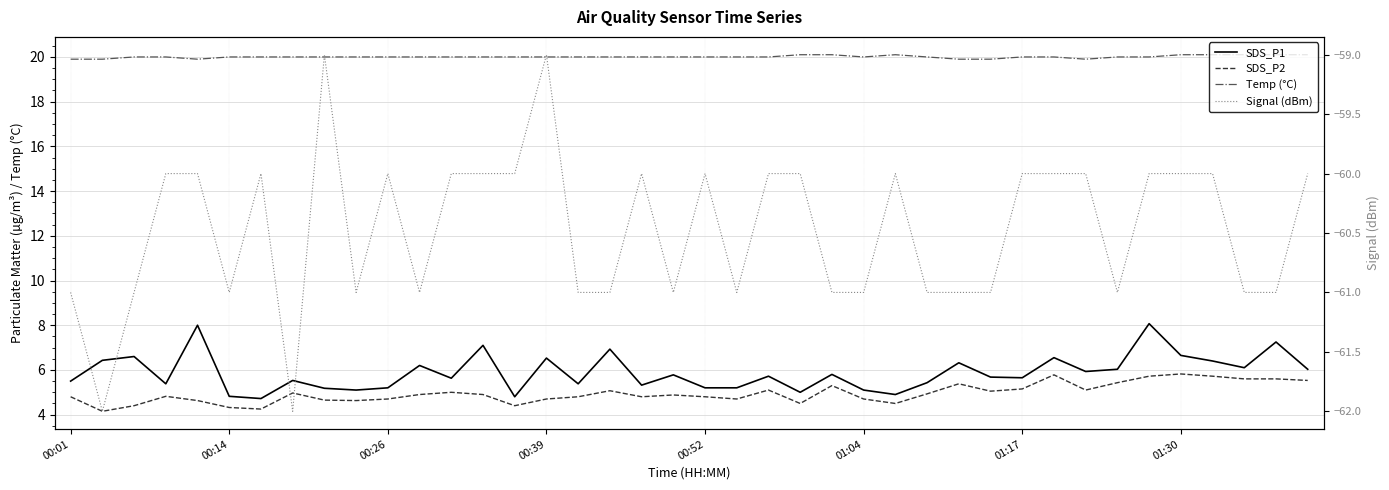

True or false: Temp (°C) has a value of 31.3 at 31.

False